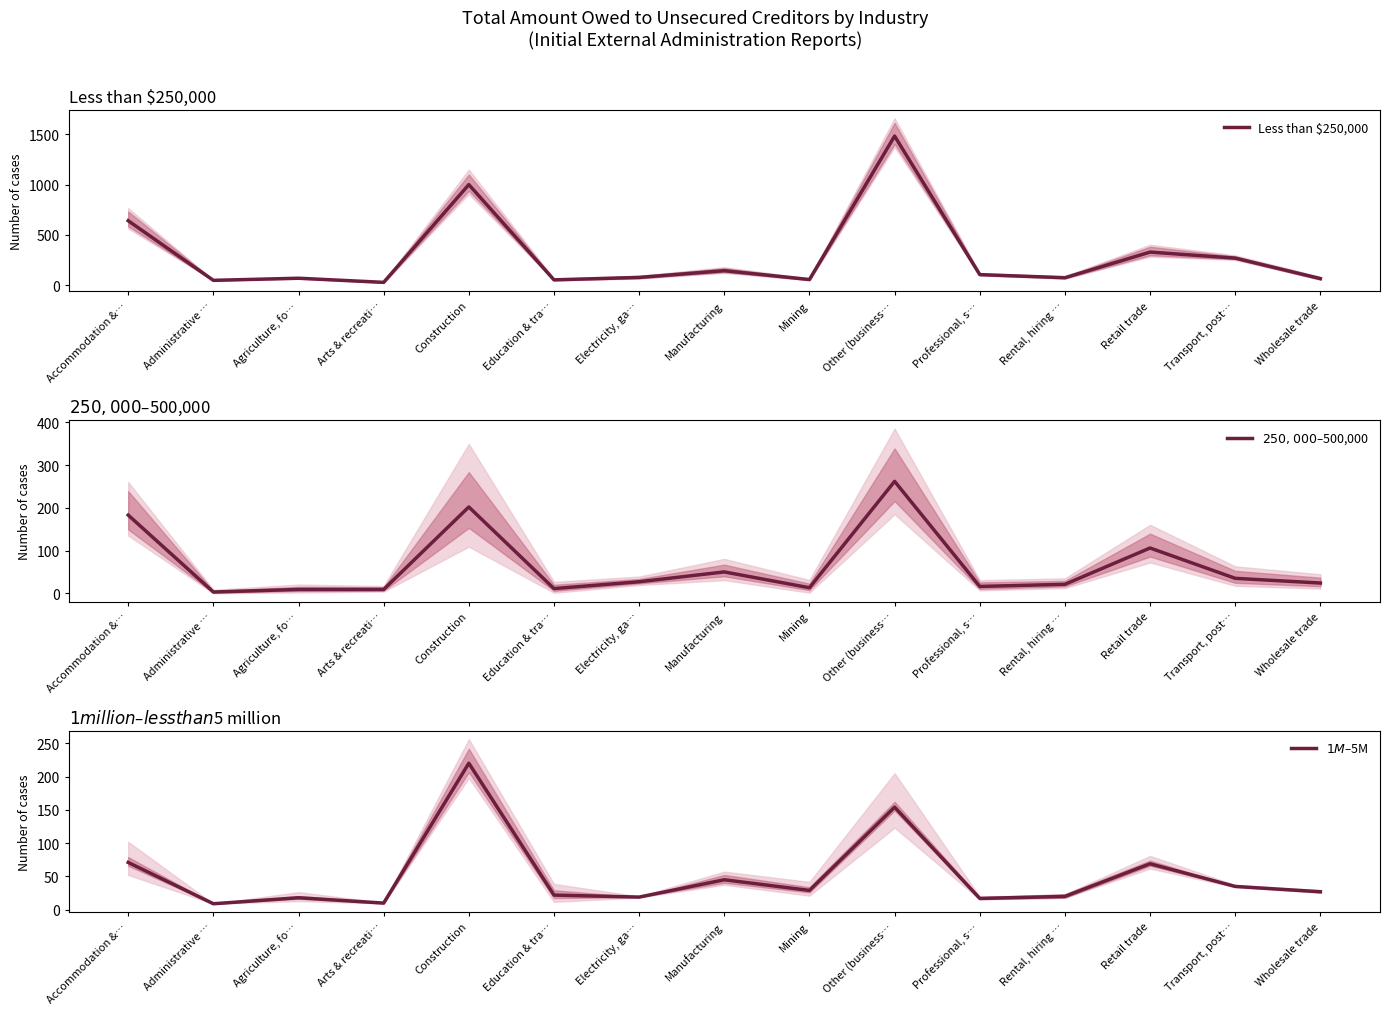

Which series has the largest total across all categories?

Less than $250,000